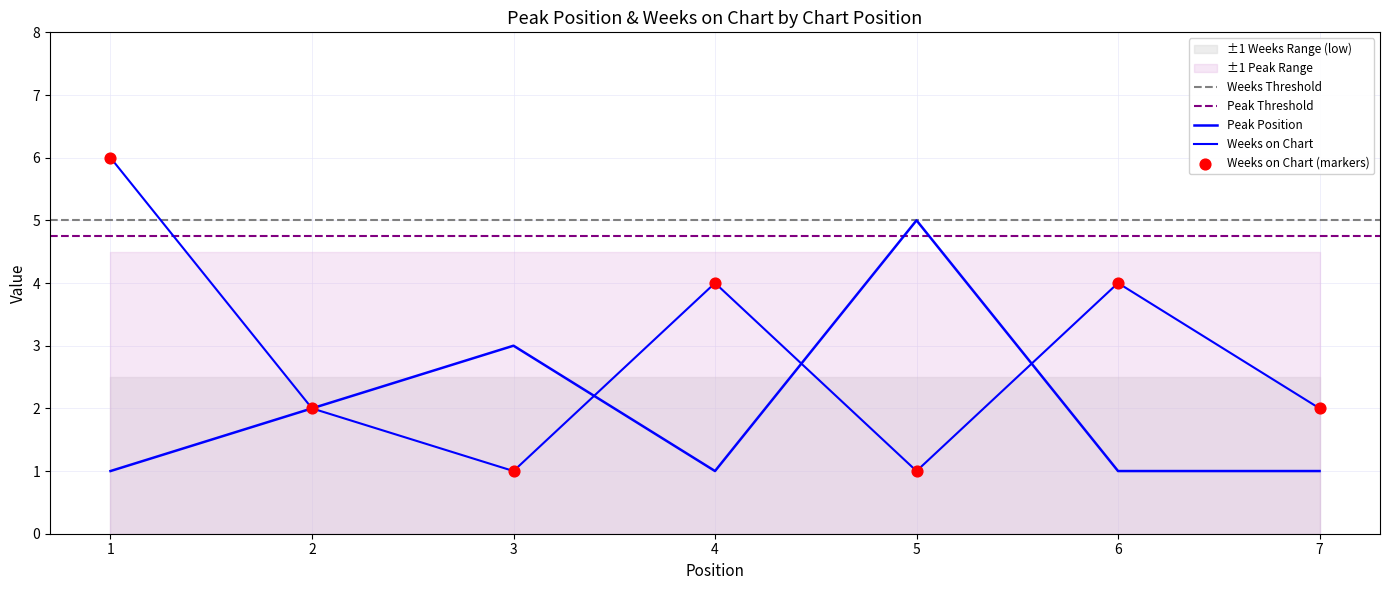

Which series reaches the minimum Y coordinate?

Peak Position